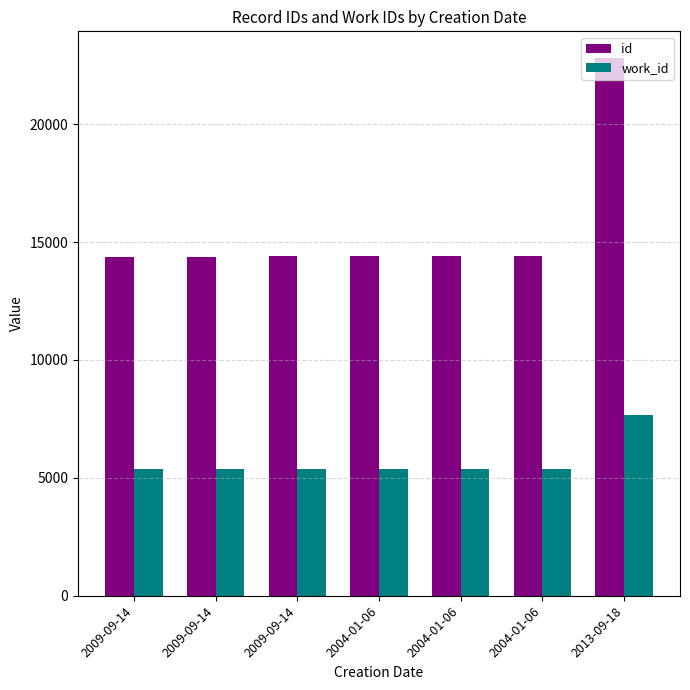

True or false: id has a value of 14401 at 2004-01-06.

True